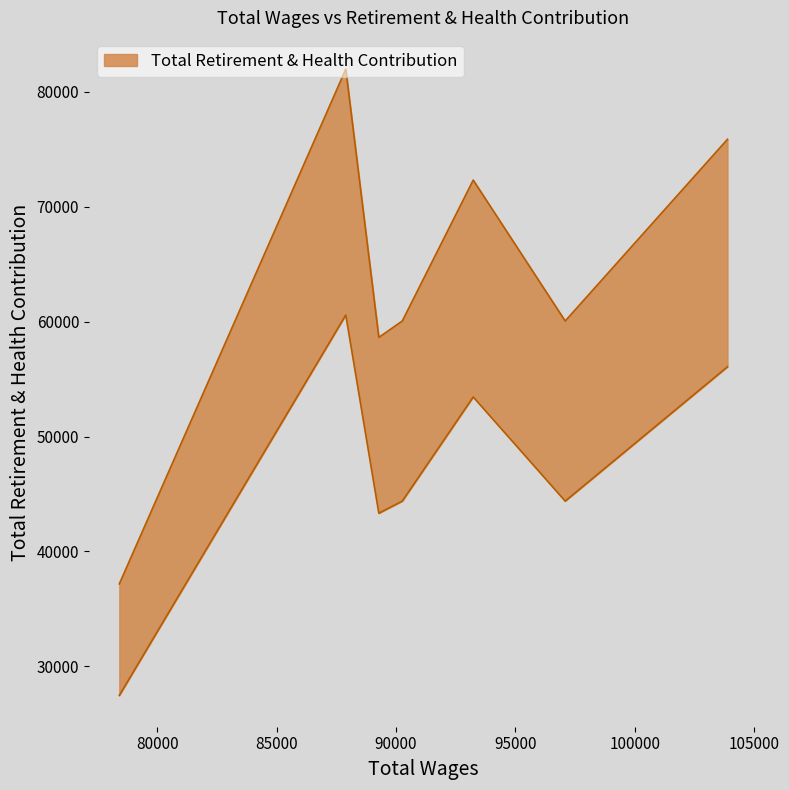

Is it true that the value at Drafter III is 68281?

False